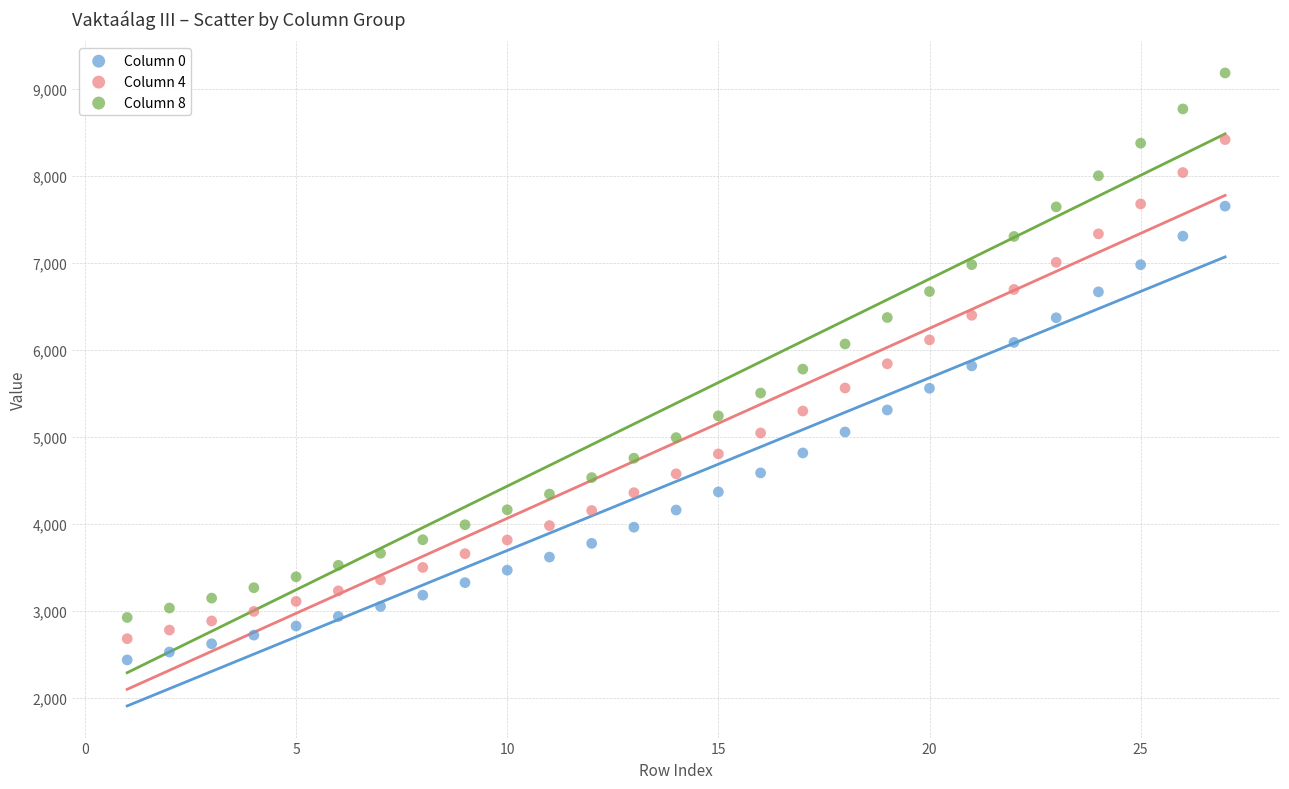

Across all data points, what is the range of X values (max minus min)?

26.0